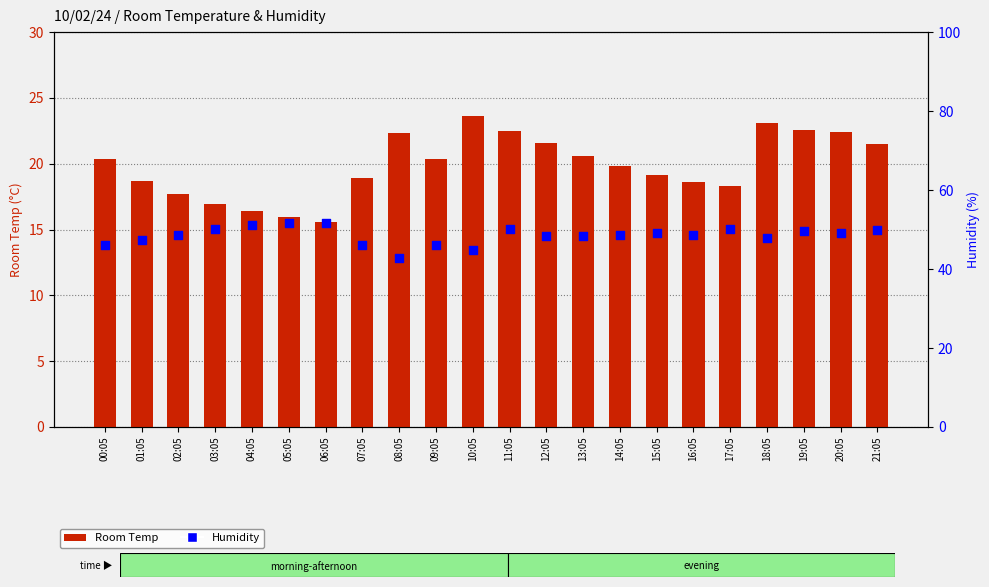

At which category is the sum across all series the highest?

11:05